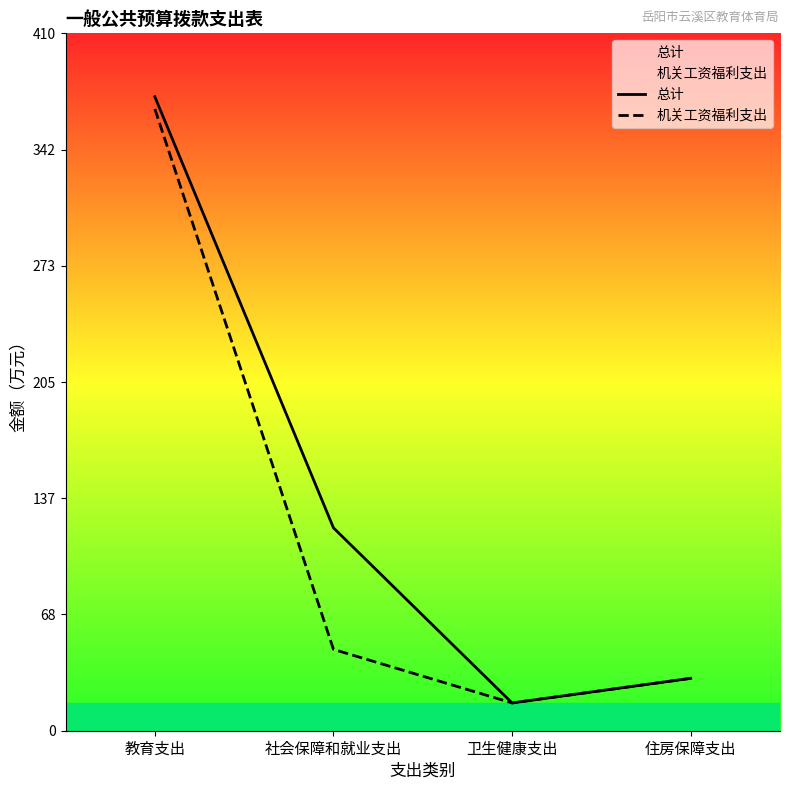

What position from the left is 卫生健康支出?

3